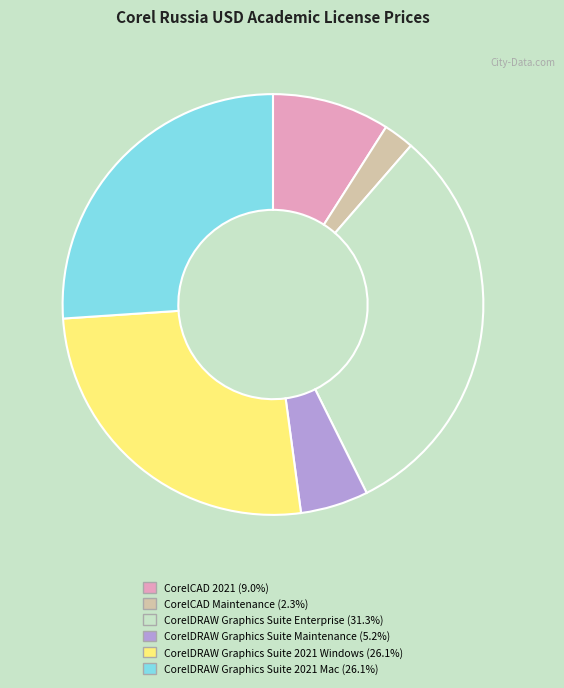

Between CorelDRAW Graphics Suite 2021 Windows and CorelCAD Maintenance, which is larger?

CorelDRAW Graphics Suite 2021 Windows